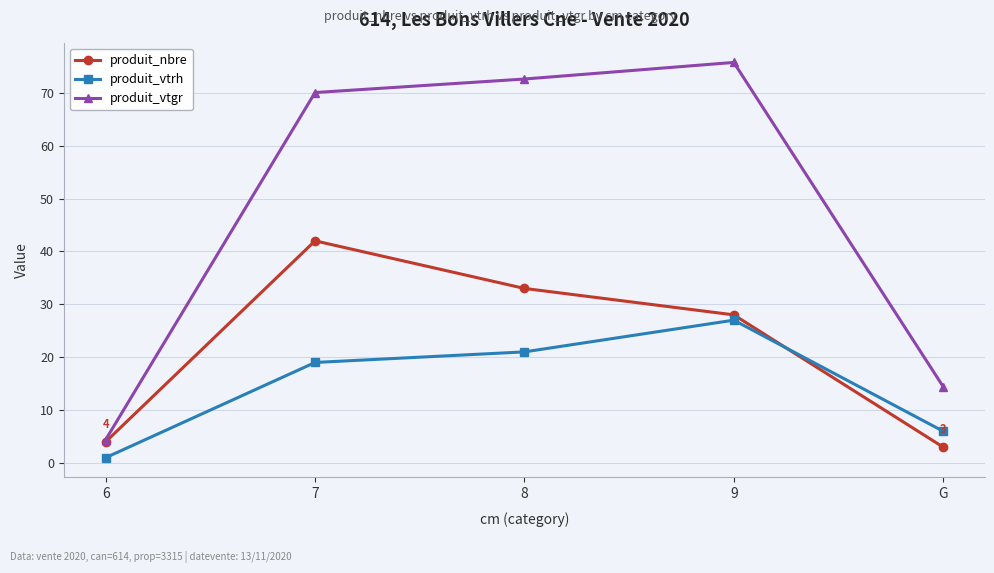

What are all the series names shown in the legend?

produit_nbre, produit_vtrh, produit_vtgr